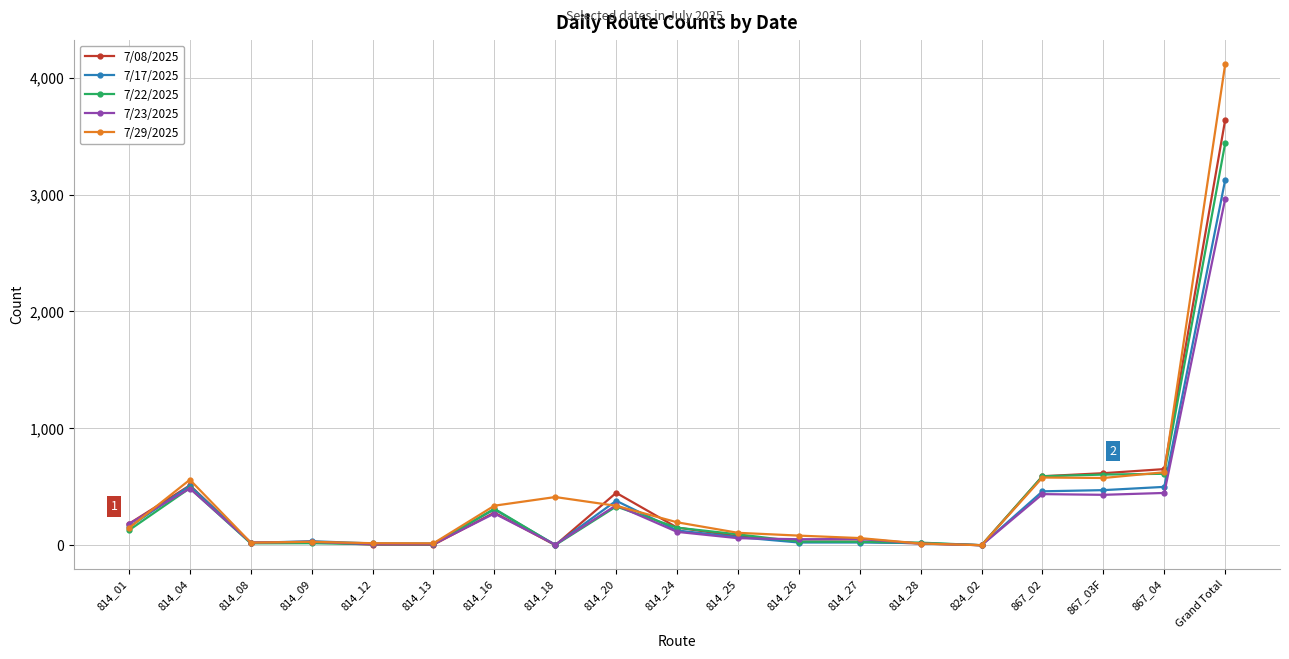

What is the spread (max minus min) of values at 814_27?

38